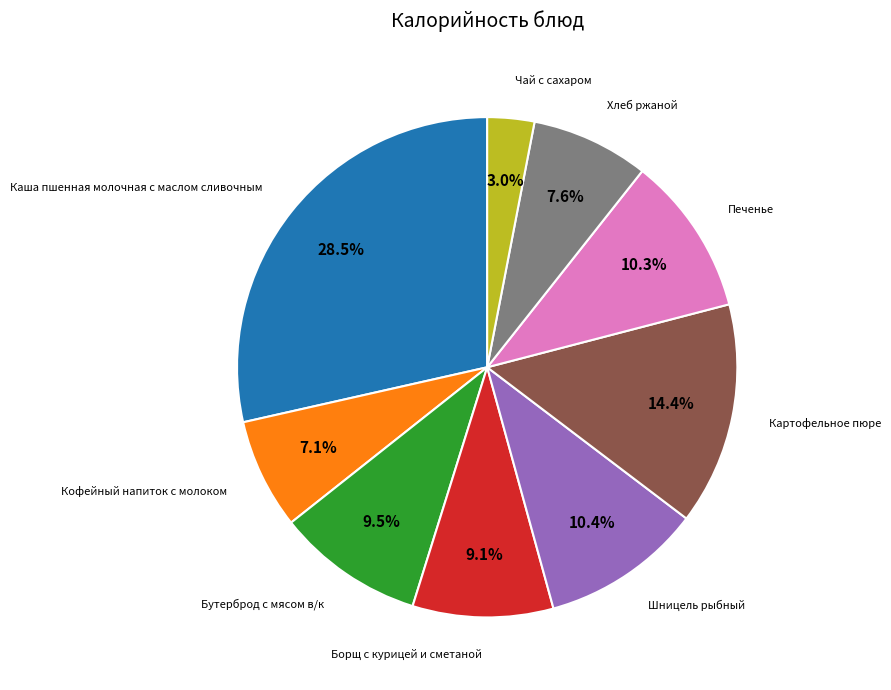

Is there a majority slice in this chart?

No